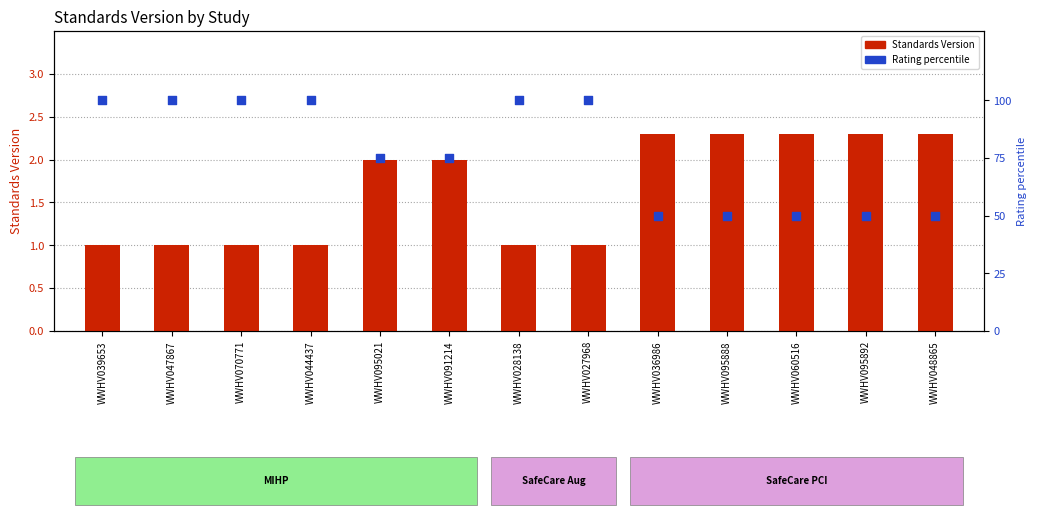

Which series reaches the minimum Y coordinate?

Standards Version